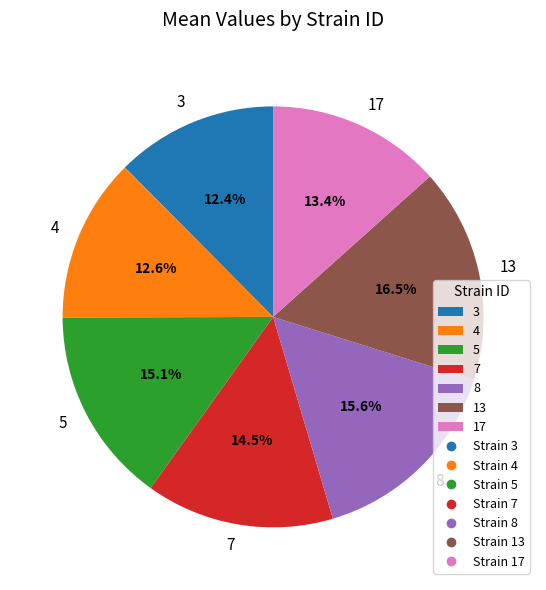

Is 3 the majority of the pie?

No